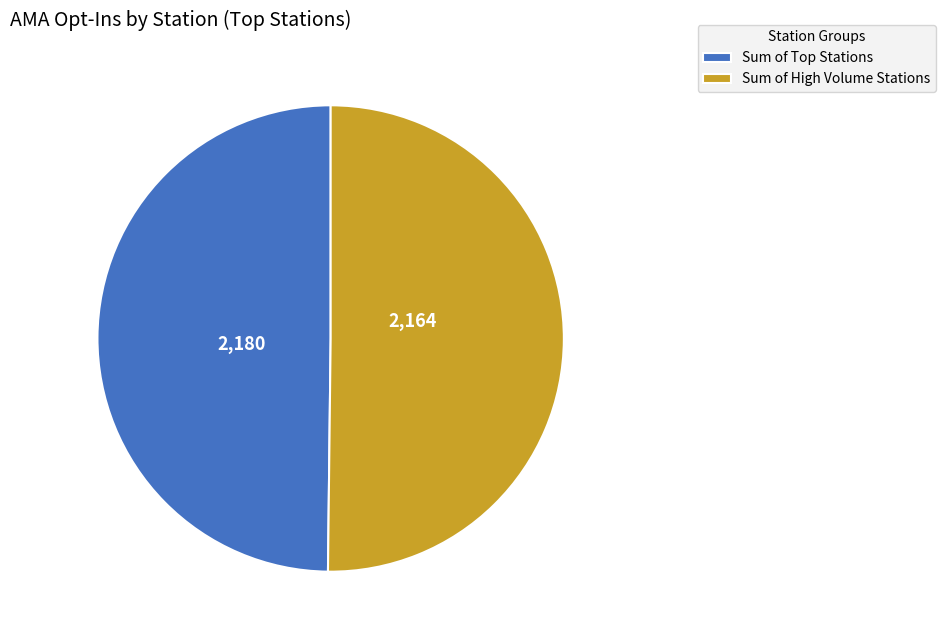

Is it true that Sum of High Volume Stations is 50% of the pie?

True